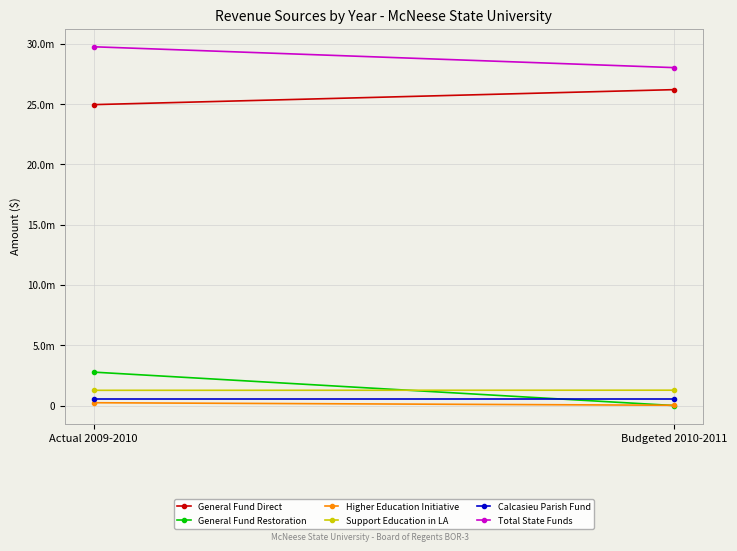

The value of Calcasieu Parish Fund at Actual 2009-2010 is 165594. True or false?

False